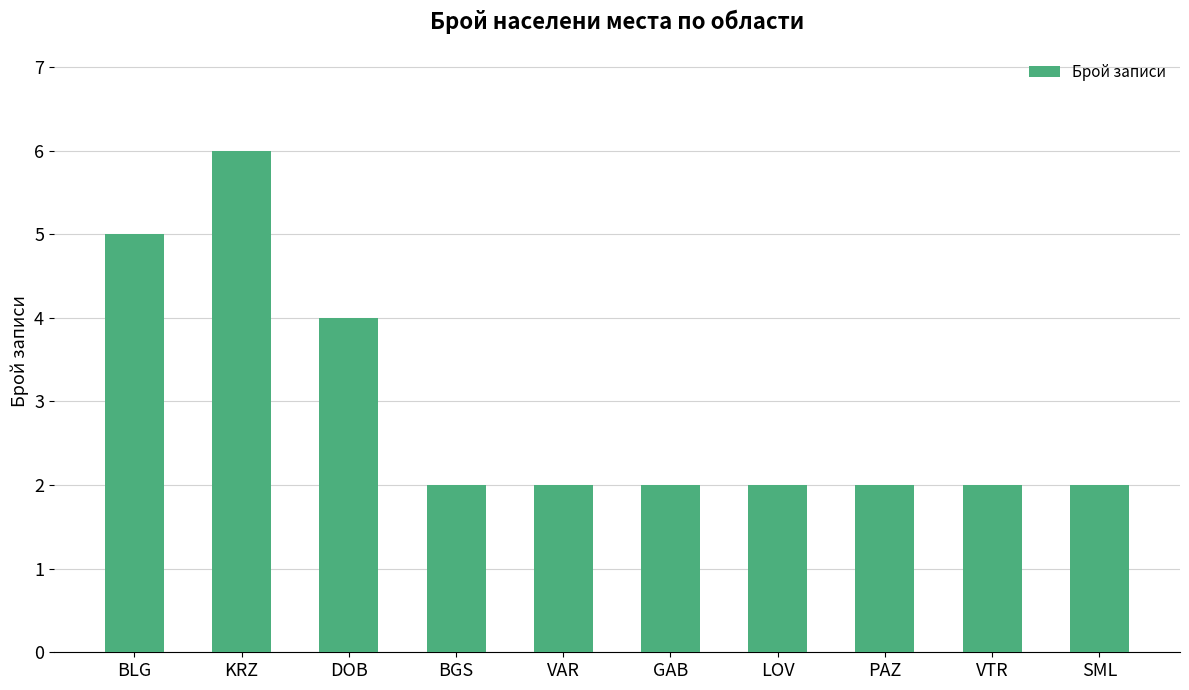

Between SML and DOB, which is larger?

DOB